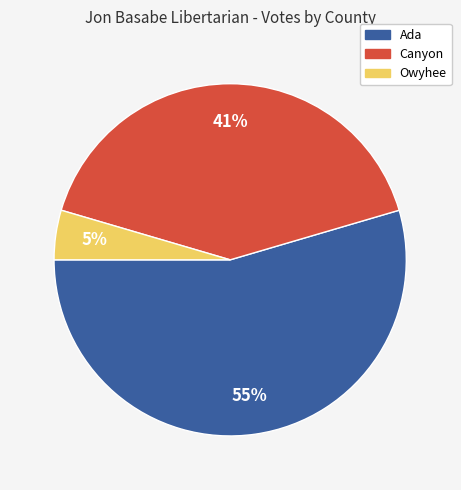

Which has a higher value, Ada or Owyhee?

Ada